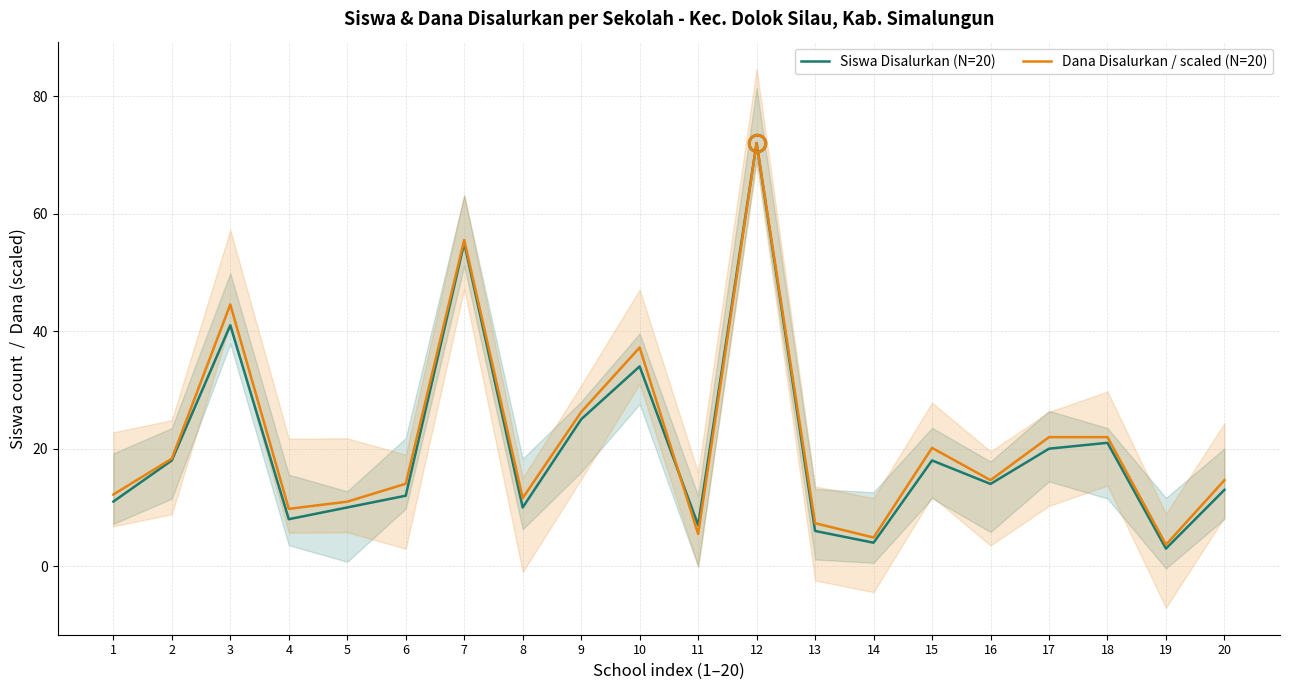

At which category does the chart reach its minimum across all series?

19